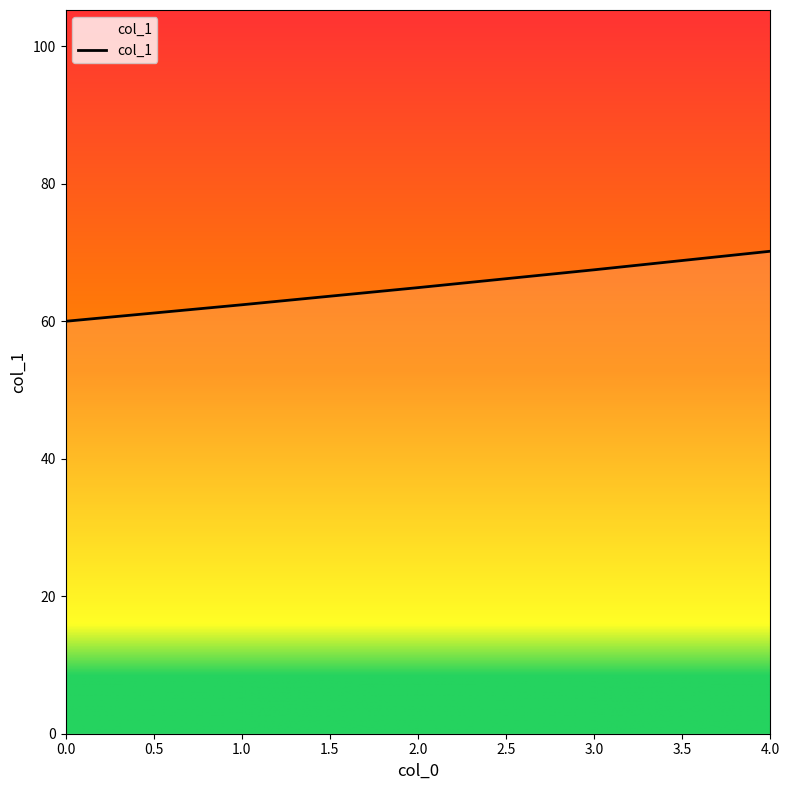

Is it true that the value at 4.0 is 70.2?

True